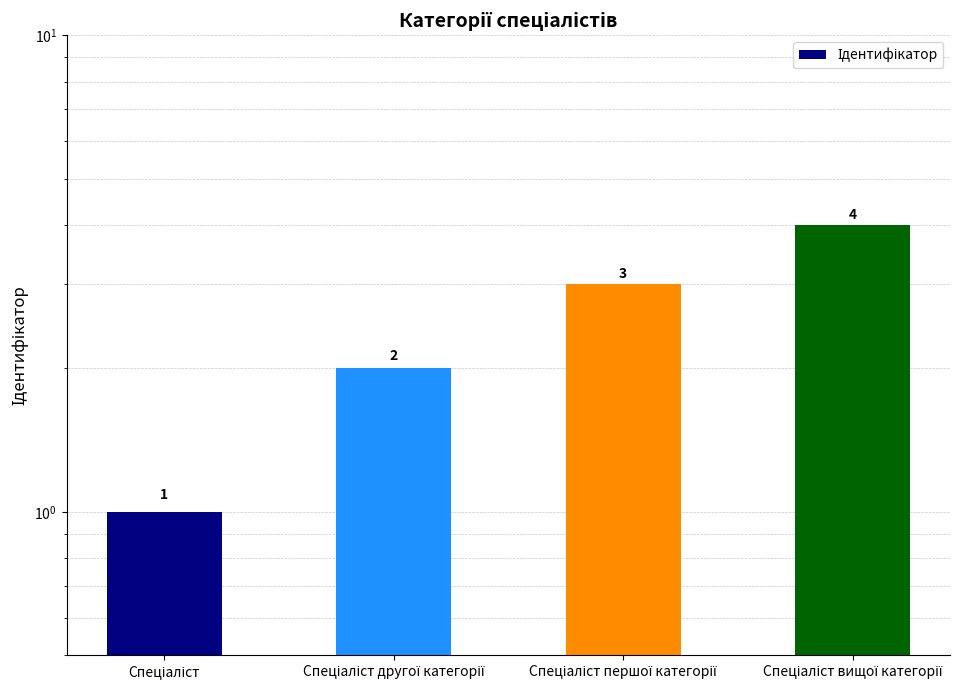

At which label is the value closest to 2?

Спеціаліст другої категорії